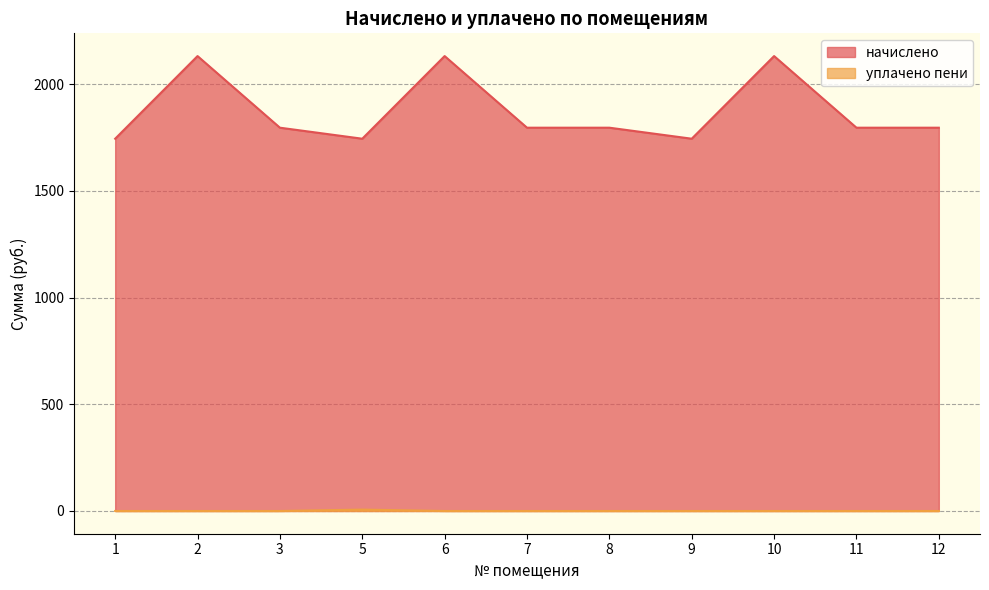

What is the sum of the уплачено пени values at 1 and 5?

6.4